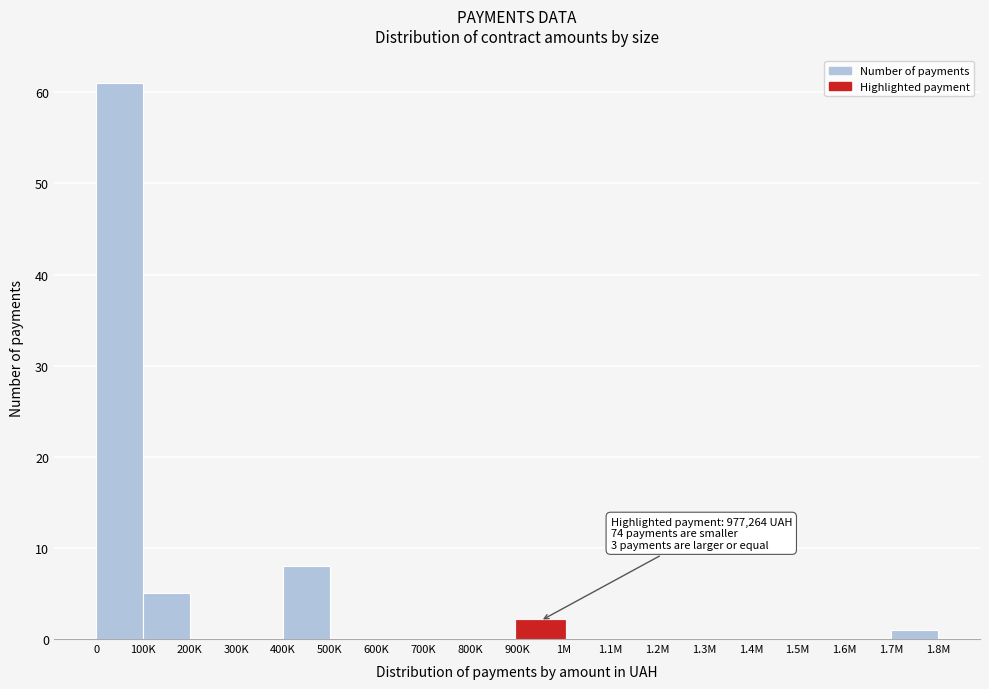

Reading left to right, extract all data points from this chart.

0=61	100K=5	200K=0	300K=0	400K=8	500K=0	600K=0	700K=0	800K=0	900K=2	1M=0	1.1M=0	1.2M=0	1.3M=0	1.4M=0	1.5M=0	1.6M=0	1.7M=1